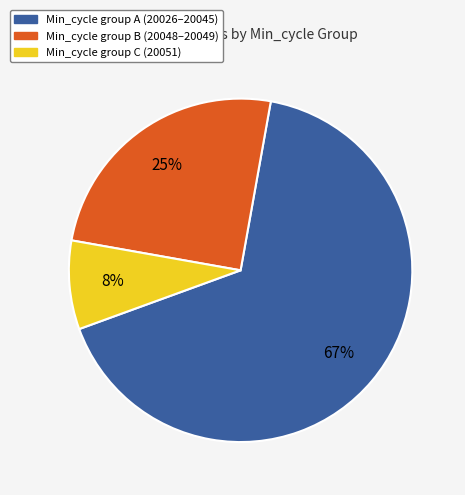

How many segments does this pie chart have?

3